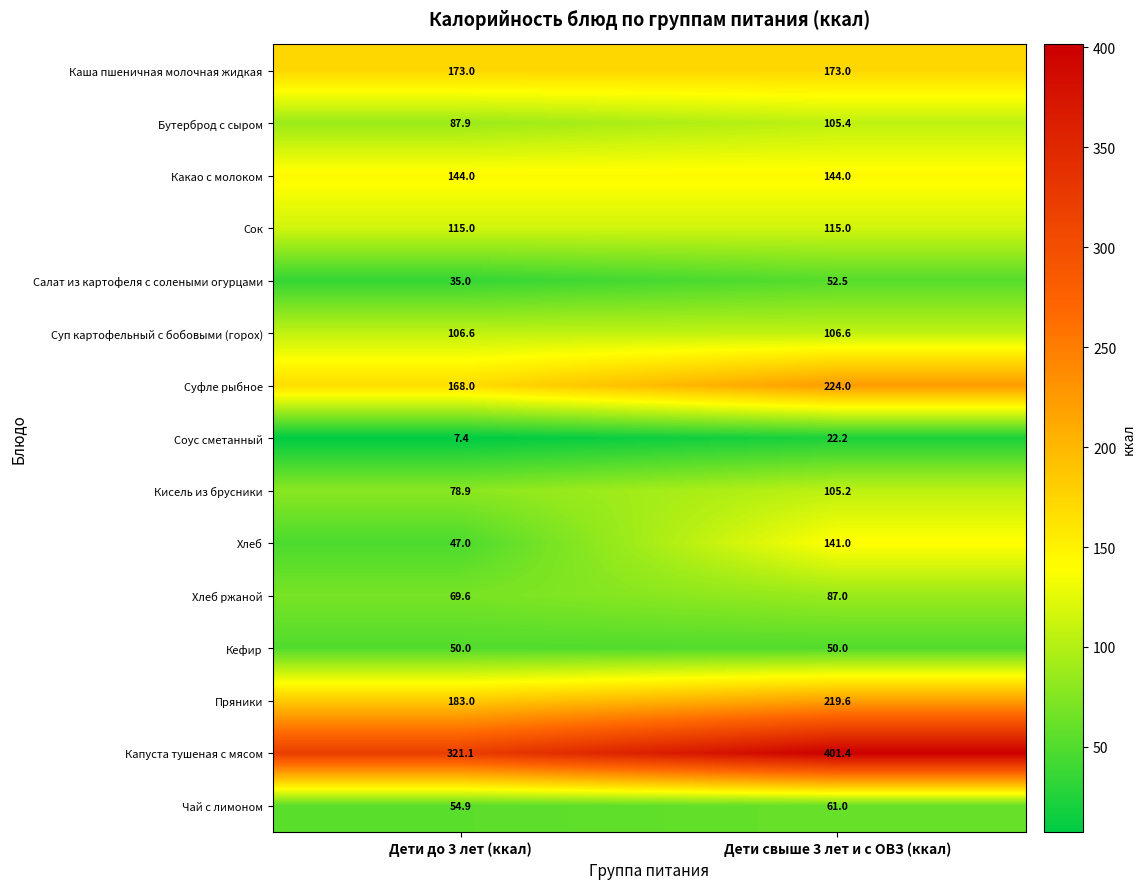

Rank the series at Дети до 3 лет (ккал) from lowest to highest value.

Соус сметанный, Салат из картофеля с солеными огурцами, Хлеб, Кефир, Чай с лимоном, Хлеб ржаной, Кисель из брусники, Бутерброд с сыром, Суп картофельный с бобовыми (горох), Сок, Какао с молоком, Суфле рыбное, Каша пшеничная молочная жидкая, Пряники, Капуста тушеная с мясом